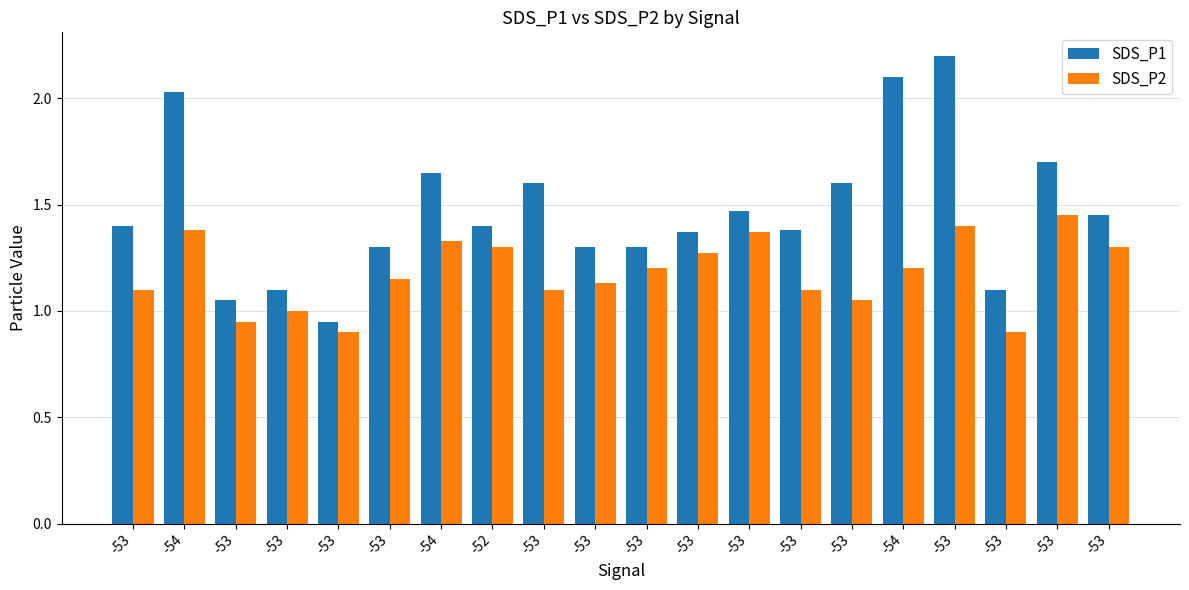

Which series changed the most between -53 and -53?

SDS_P2